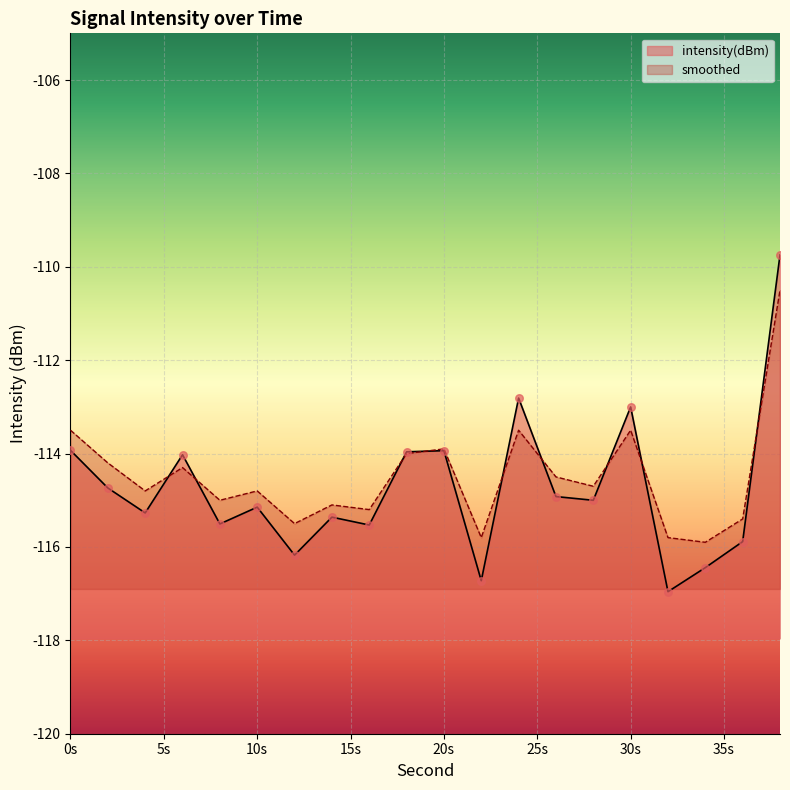

Which series contains the highest Y value?

intensity(dBm)